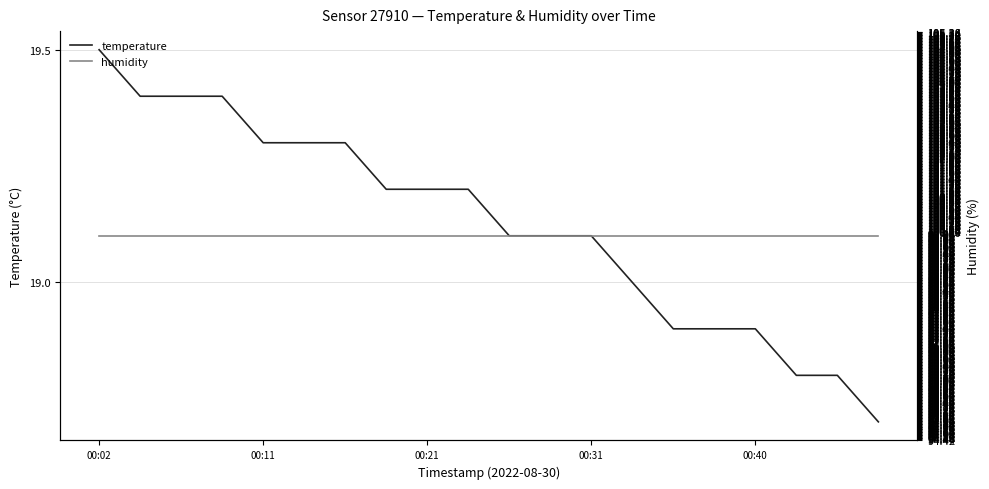

True or false: humidity has more than 1 interior local peaks.

False